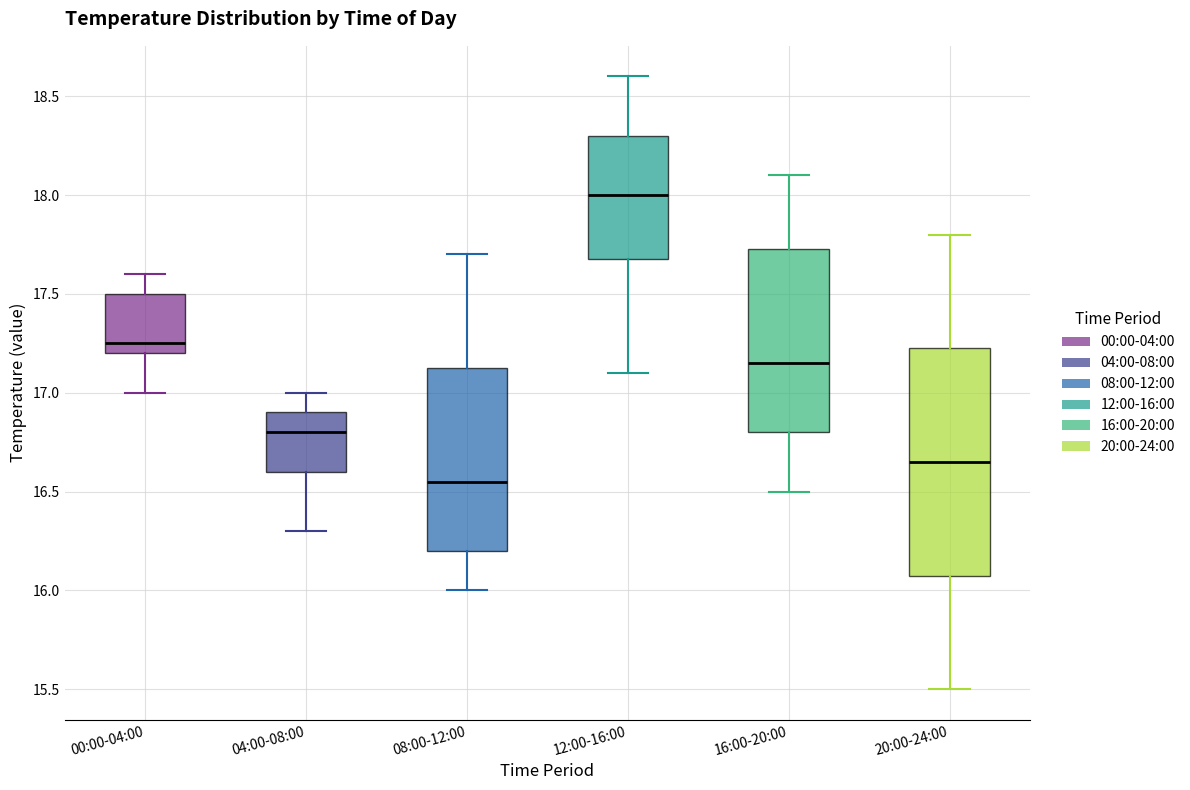

Reading left to right, read every box against the y-axis: the position of its median line, the range the box covers, and the ends of its whiskers. The values are not printed on the chart, so give them approximately, as read against the axis.

00:00-04:00: median 17.25, box 17.20 to 17.50, whiskers 17.00 to 17.60
04:00-08:00: median 16.80, box 16.60 to 16.90, whiskers 16.30 to 17.00
08:00-12:00: median 16.55, box 16.20 to 17.15, whiskers 16.00 to 17.70
12:00-16:00: median 18.00, box 17.70 to 18.30, whiskers 17.10 to 18.60
16:00-20:00: median 17.15, box 16.80 to 17.75, whiskers 16.50 to 18.10
20:00-24:00: median 16.65, box 16.10 to 17.25, whiskers 15.50 to 17.80